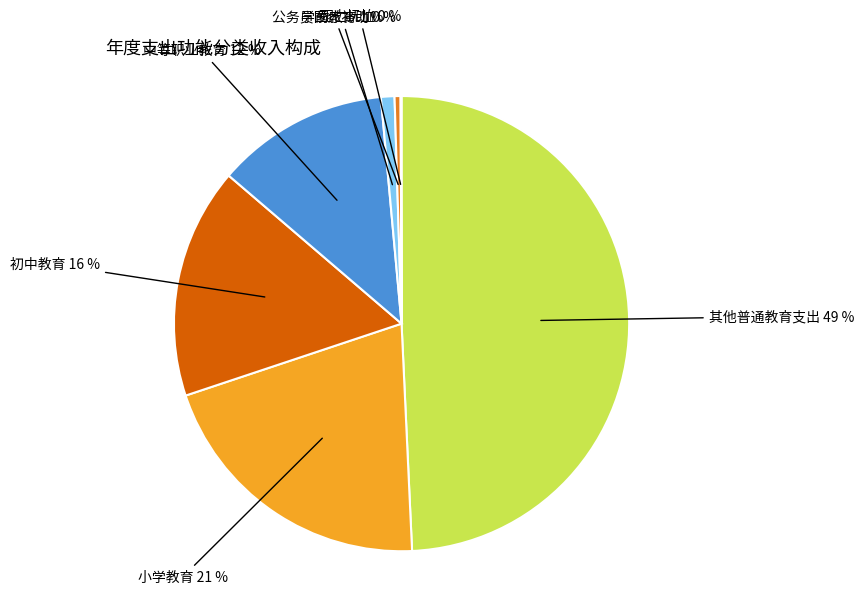

Is there any slice that represents more than half of the pie?

No